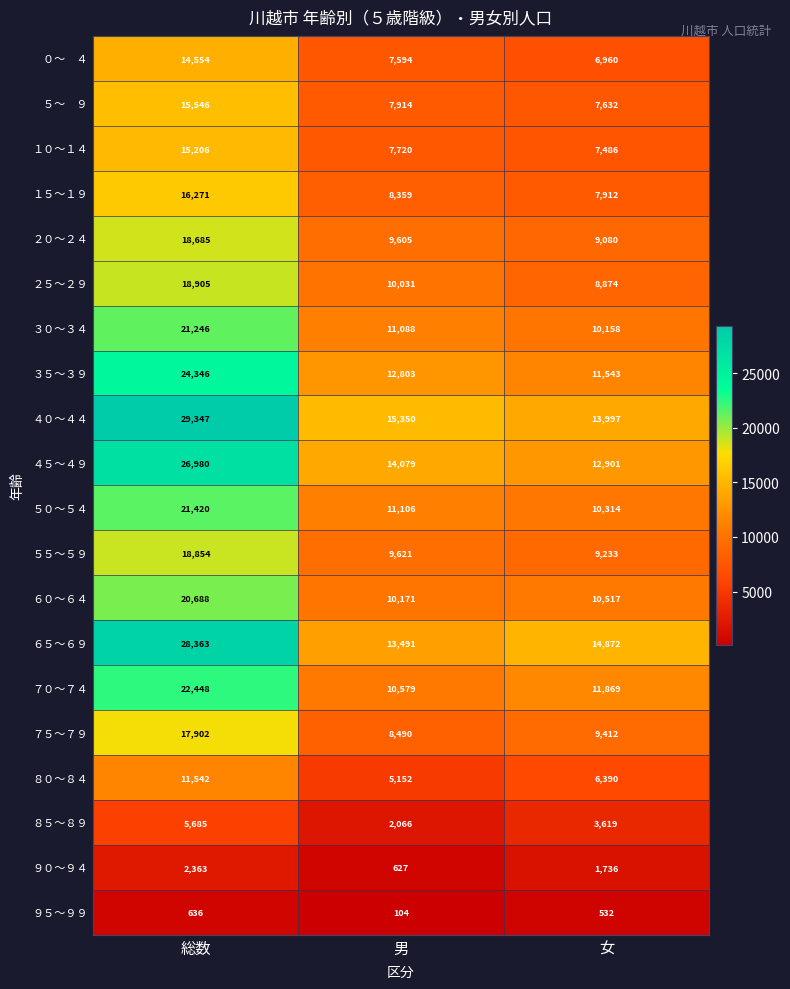

What is the sum of all ５０～５４ values?

42840